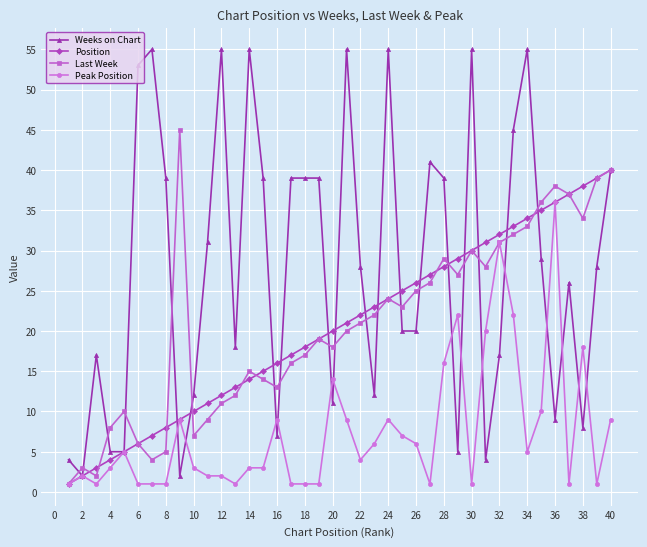

How many series are shown in this chart?

4